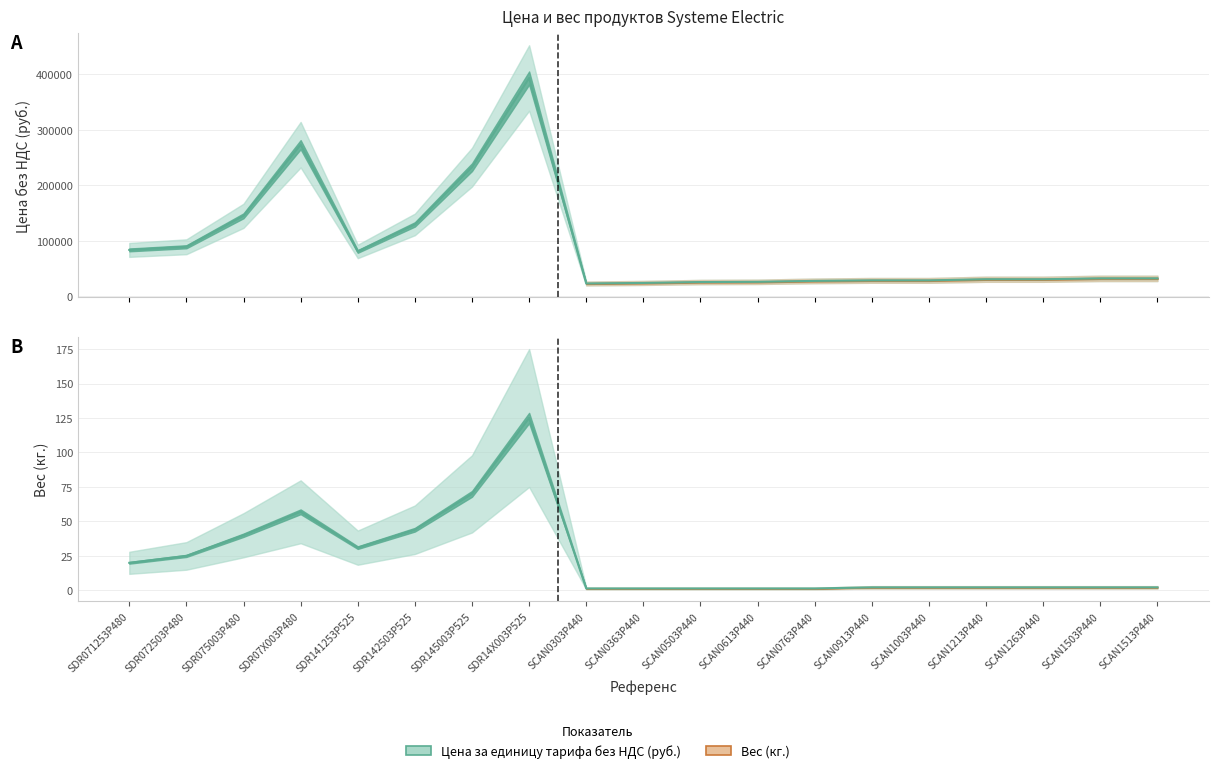

What is the sum of the Цена за единицу тарифа без НДС (руб.) values at SCAN1513P440 and SCAN1003P440?

61100.0